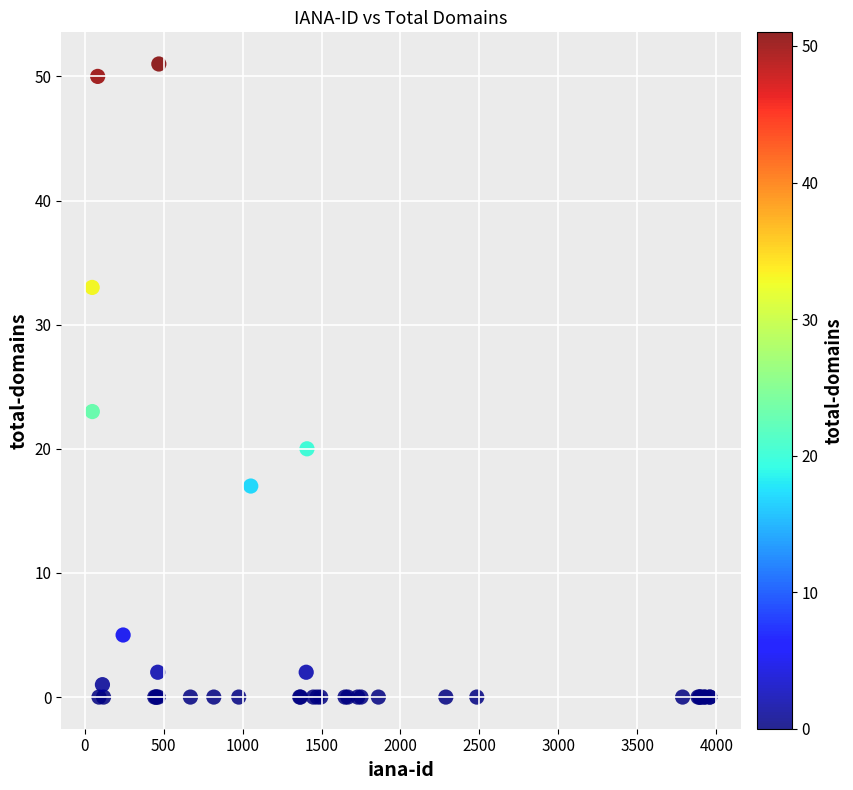

What Y value in the scatter plot is closest to 25?

23